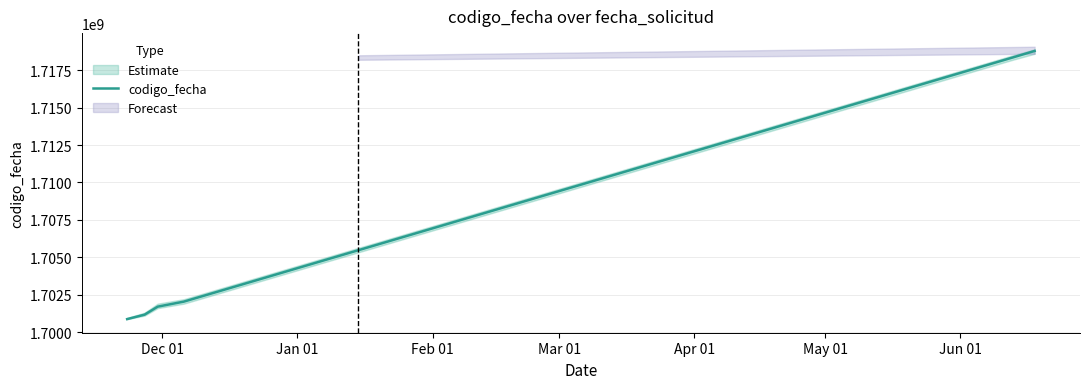

Rank the categories by value from lowest to highest.

Dec 01, Jan 01, Feb 01, Mar 01, Apr 01, May 01